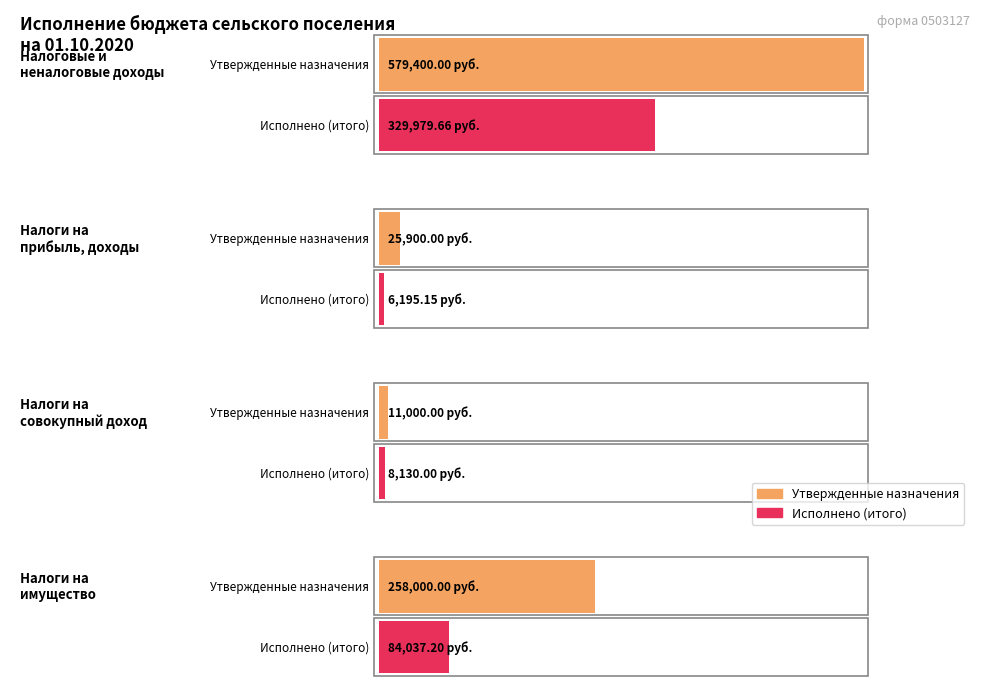

Which has a higher value, НАЛОГИ НА ПРИБЫЛЬ, ДОХОДЫ or НАЛОГИ НА СОВОКУПНЫЙ ДОХОД?

НАЛОГИ НА ПРИБЫЛЬ, ДОХОДЫ